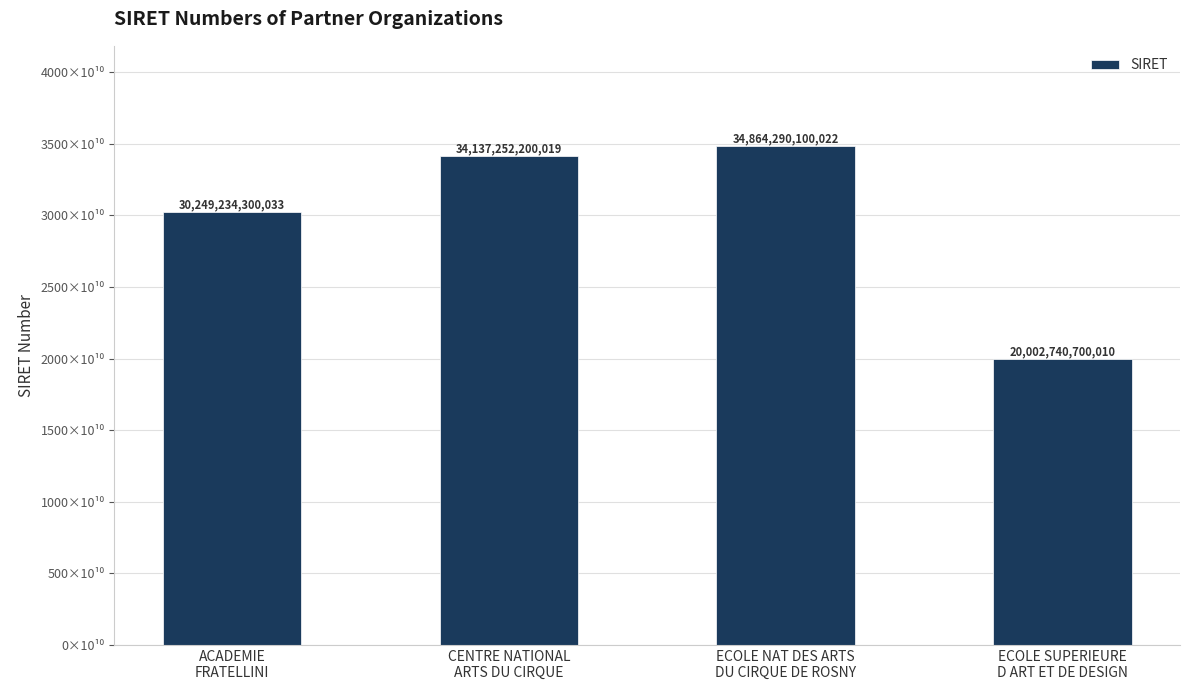

What is the label of the 4th bar from the right?

ACADEMIE
FRATELLINI